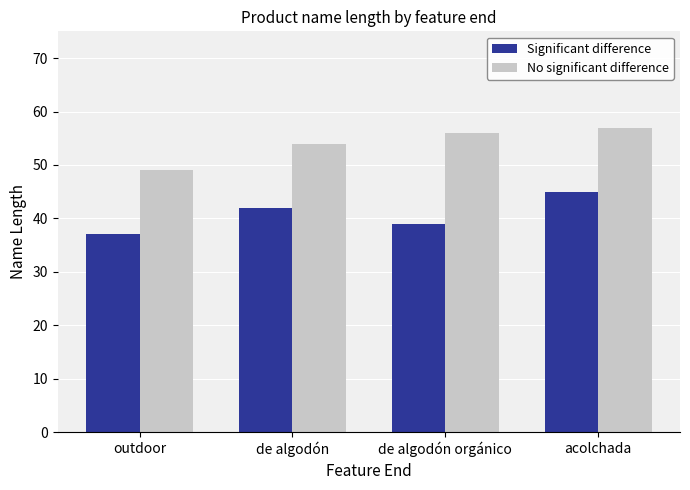

What are all the series names shown in the legend?

Significant difference, No significant difference